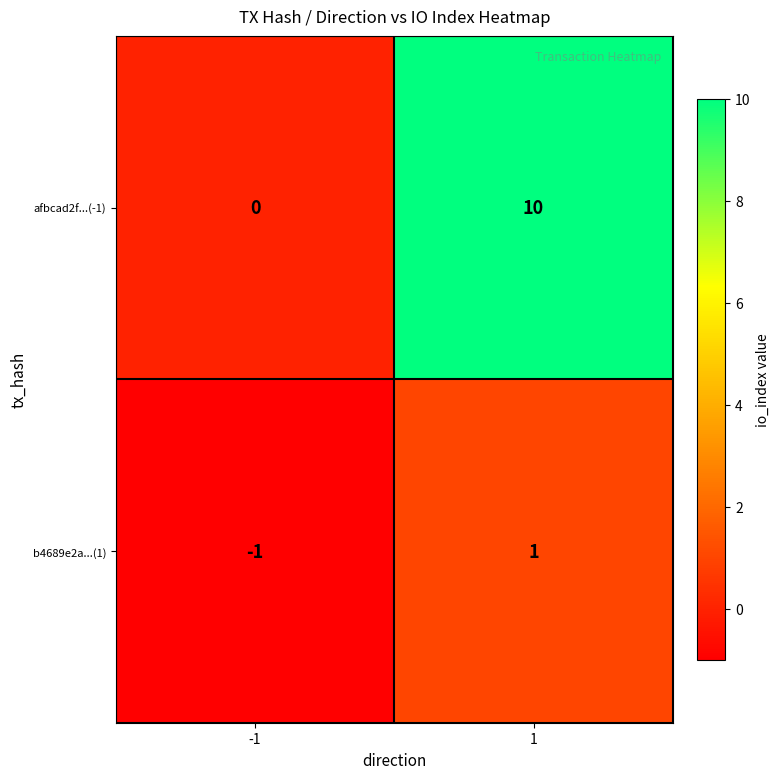

The value of afbcad2f...(-1) at -1 is 7. True or false?

False